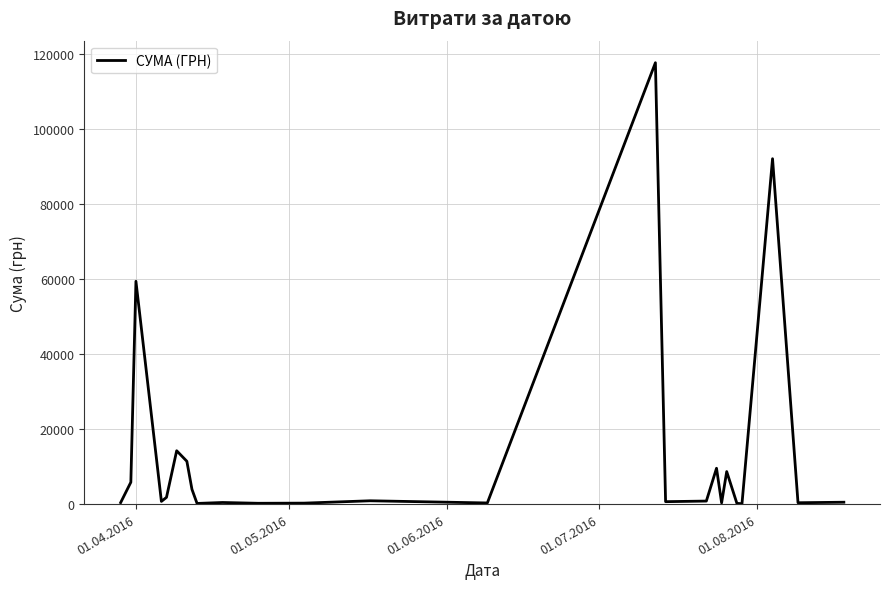

What is the smallest value displayed?

97.8